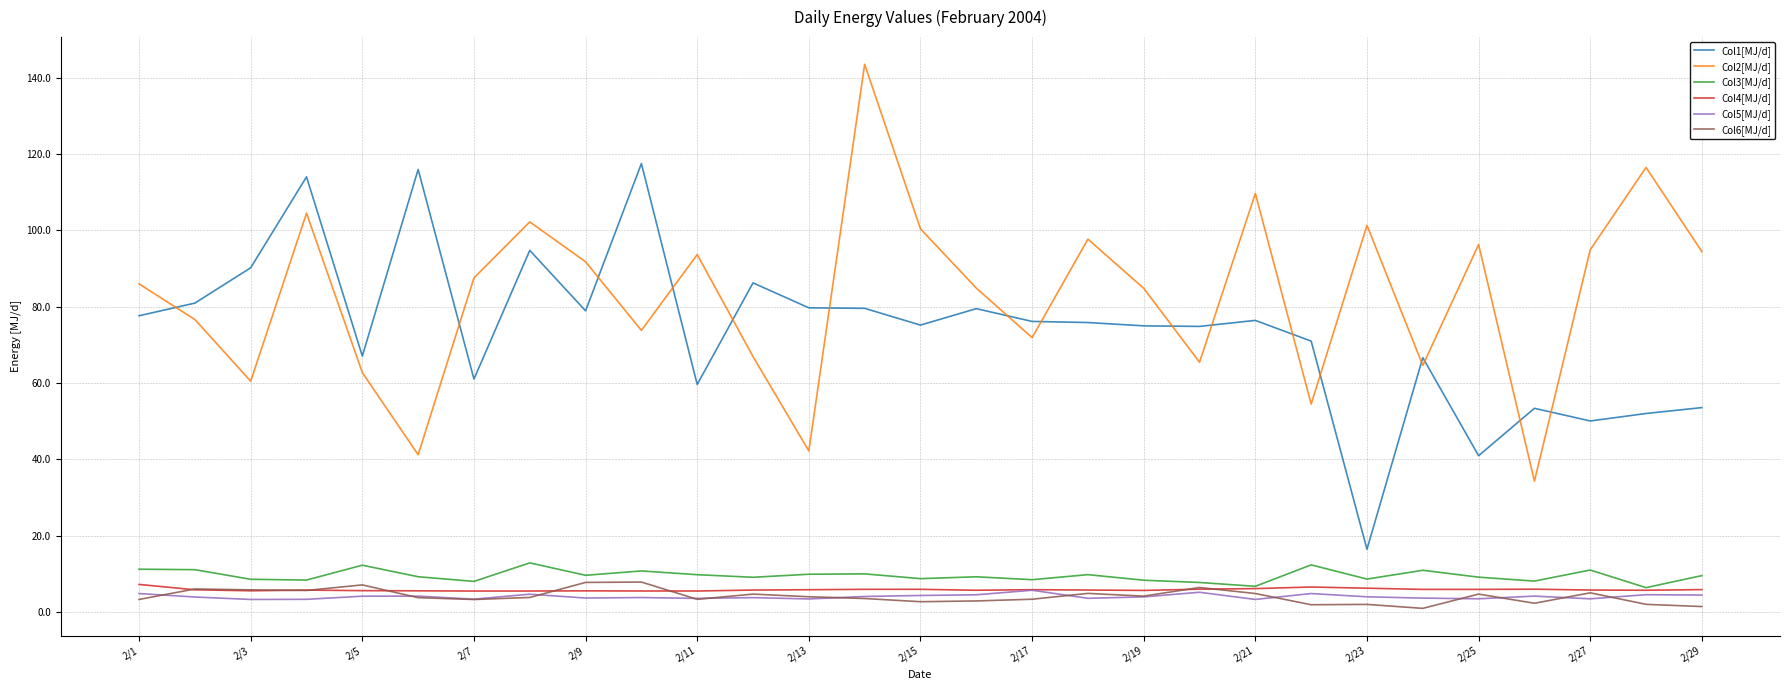

Which series has the largest total across all categories?

Col2[MJ/d]